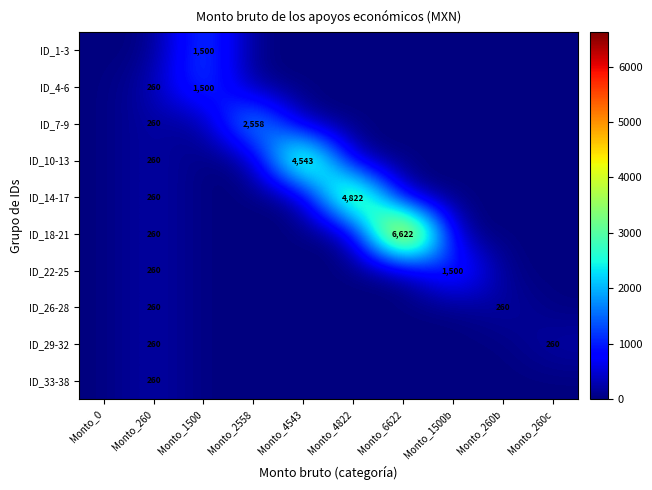

At which label does ID_22-25 reach its peak?

Monto_1500b